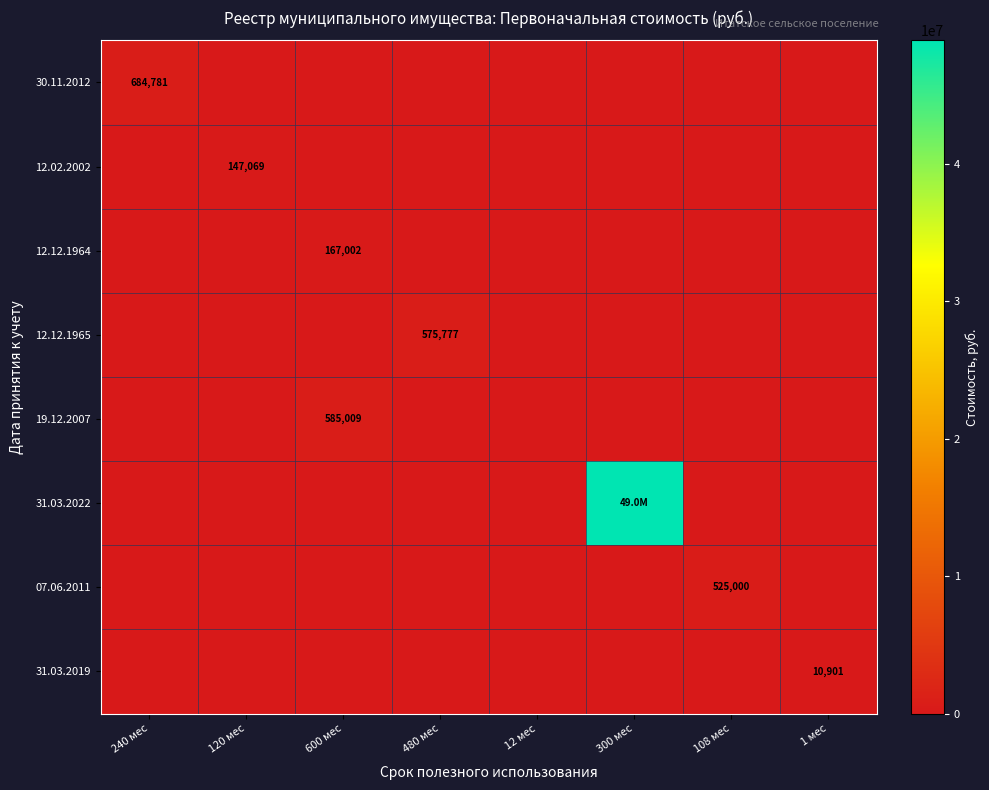

The 07.06.2011 series shows 709874 at 108 мес. True or false?

False